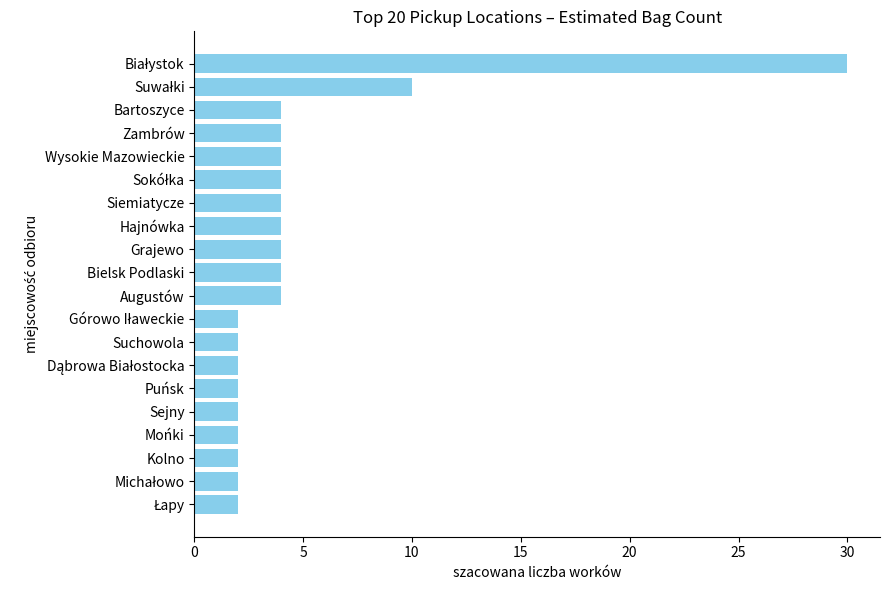

What is the difference between the maximum and minimum values?

28